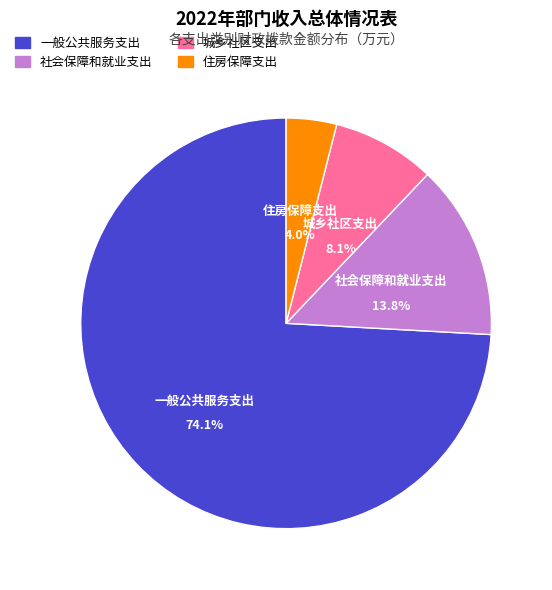

Approximately how many times larger is the value at 一般公共服务支出 compared to 社会保障和就业支出?

5.4